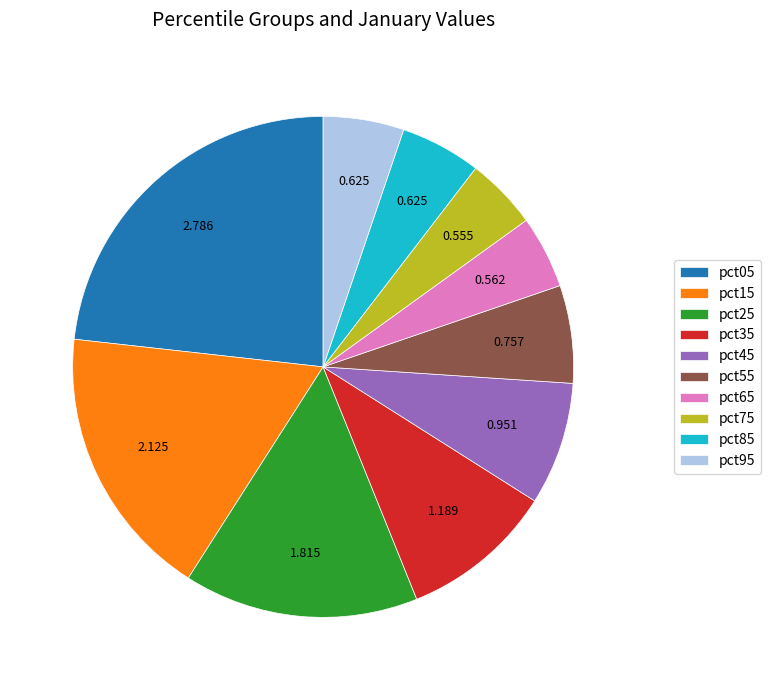

Does pct55 represent more than half of the total?

No